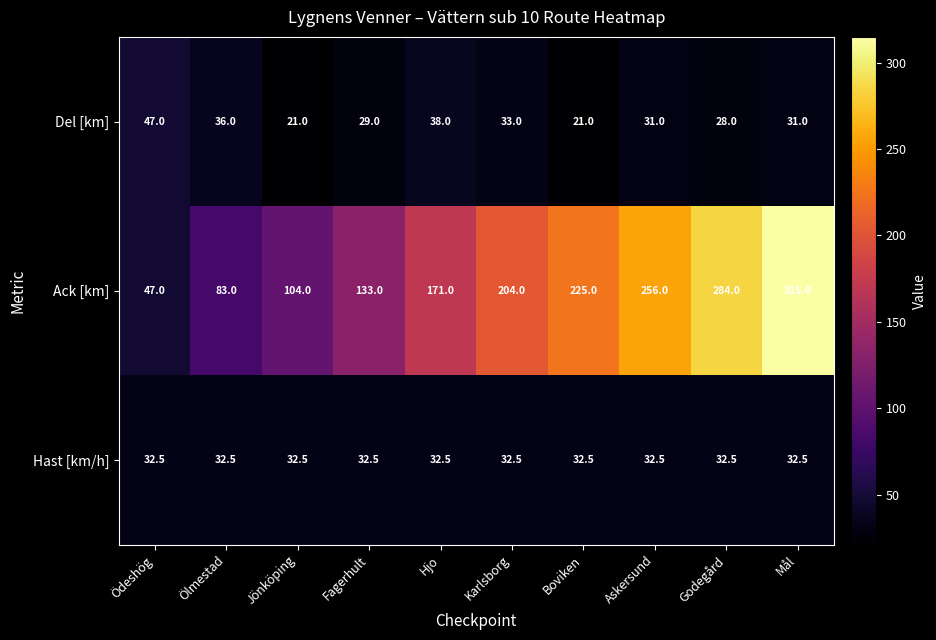

Rank the series at Karlsborg from highest to lowest value.

Ack [km], Del [km], Hast [km/h]